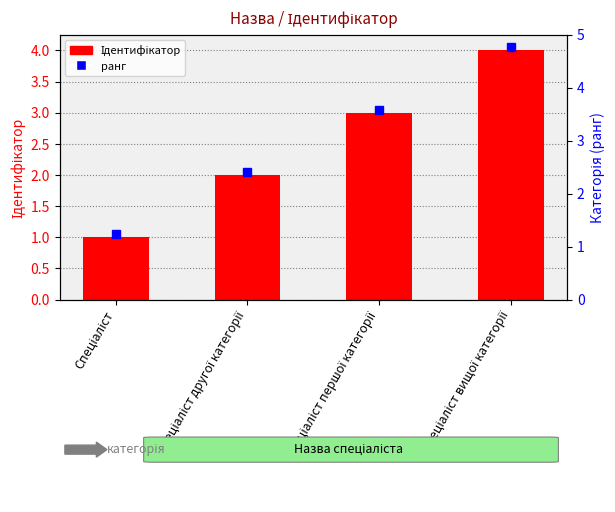

How many values exceed 3?

1